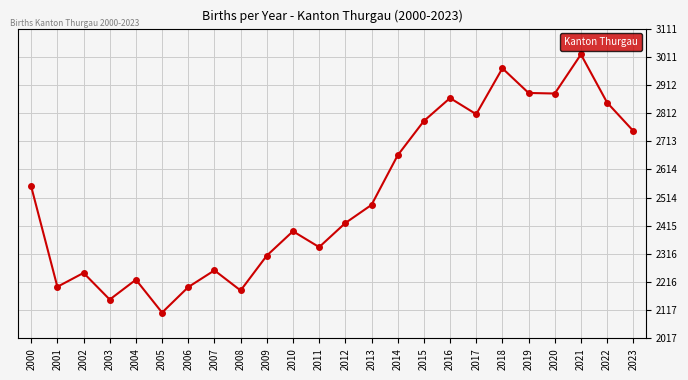

How many interior local valleys (lower than both neighbors) does the data have?

7